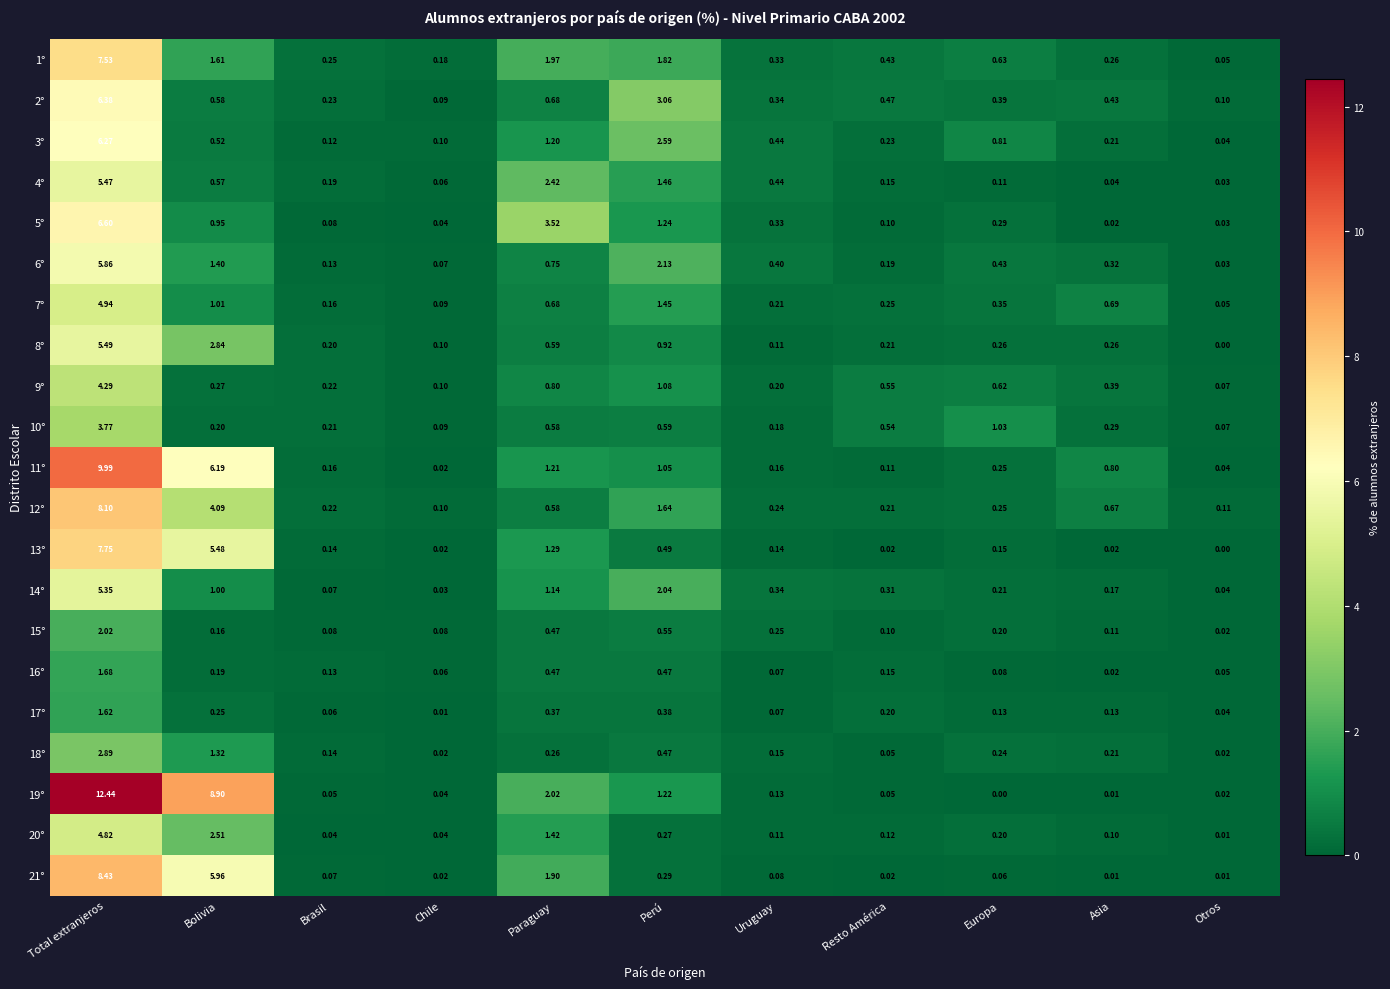

Rank the series by their maximum value, from lowest to highest.

17°, 16°, 15°, 18°, 10°, 9°, 20°, 7°, 14°, 4°, 8°, 6°, 3°, 2°, 5°, 1°, 13°, 12°, 21°, 11°, 19°